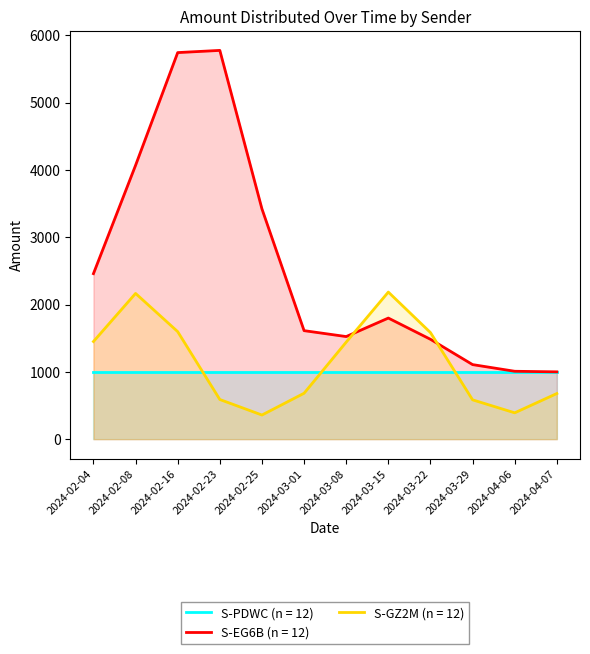

Count the number of data series in this chart.

3